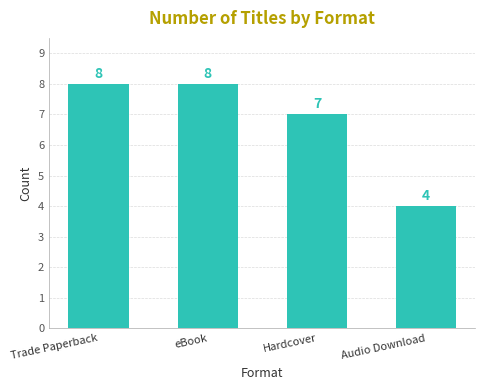

What is the value of the 2nd bar from the left?

8